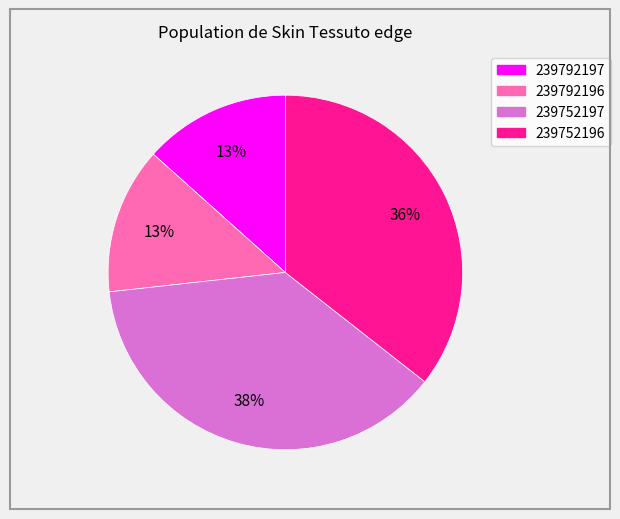

To the nearest percent, what portion does 239792197 represent?

13%